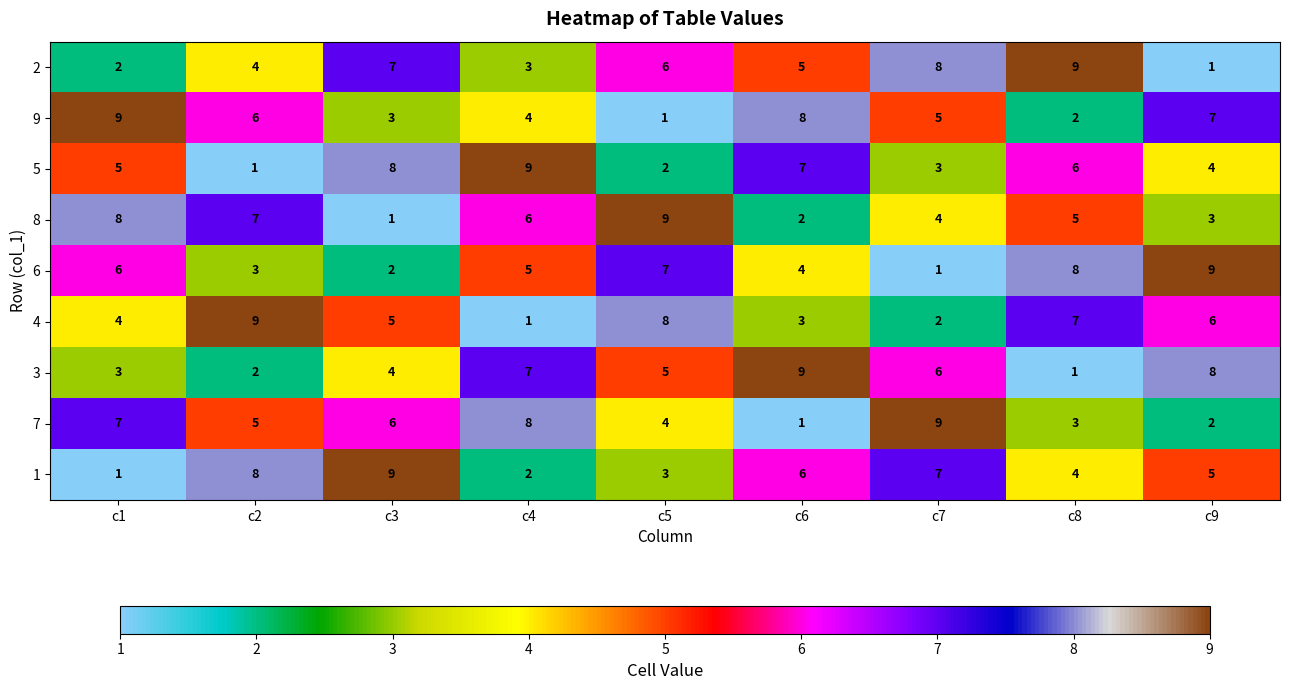

Which category has the highest value in the 7 series?

c7